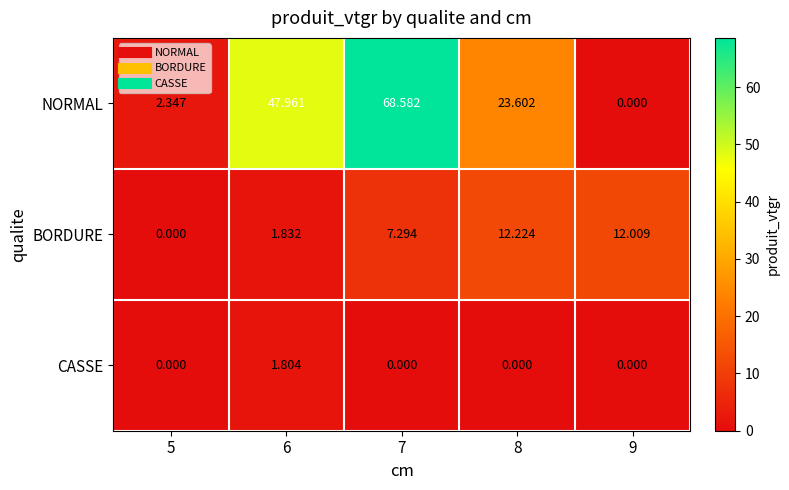

Between 5 and 7, which series saw the biggest shift?

NORMAL